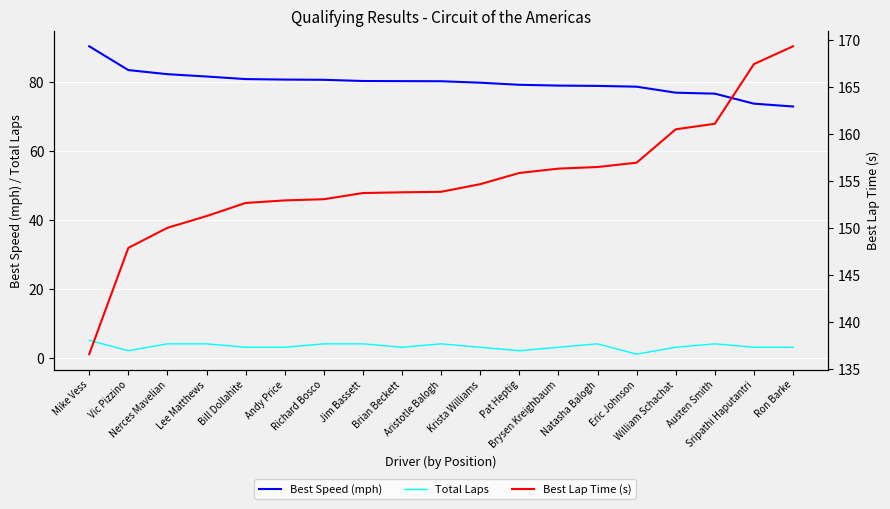

What is the label of the 12th point from the right?

Jim Bassett